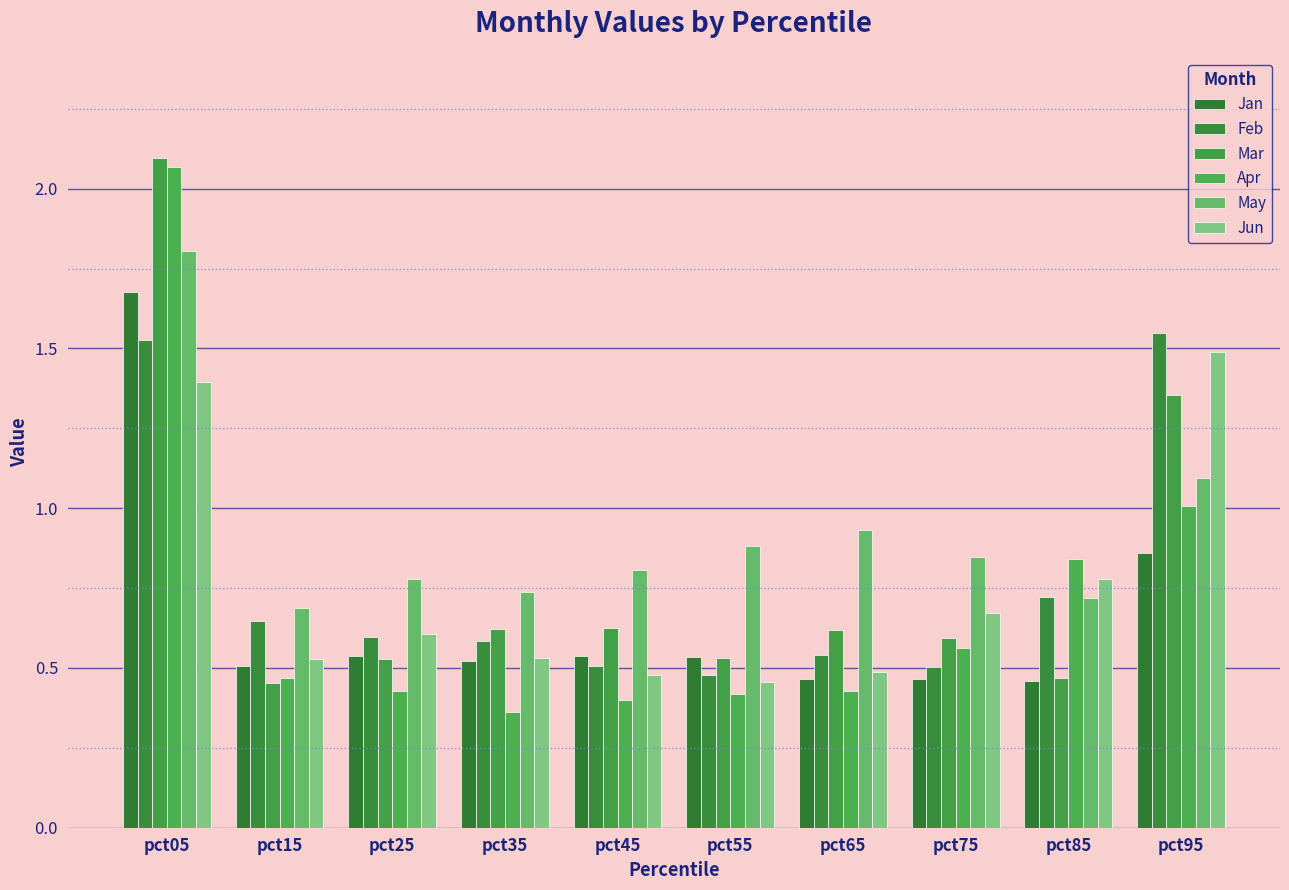

Which series changed the most between pct55 and pct95?

Feb